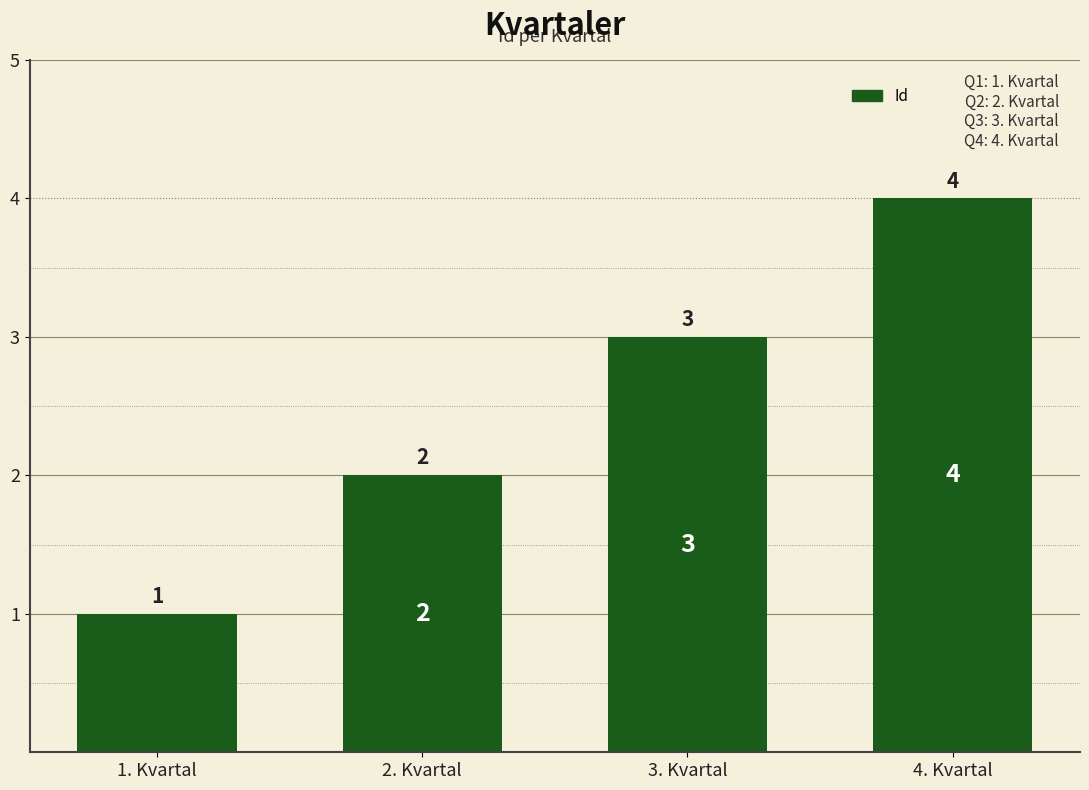

Is it true that the value at 3. Kvartal is 3?

True